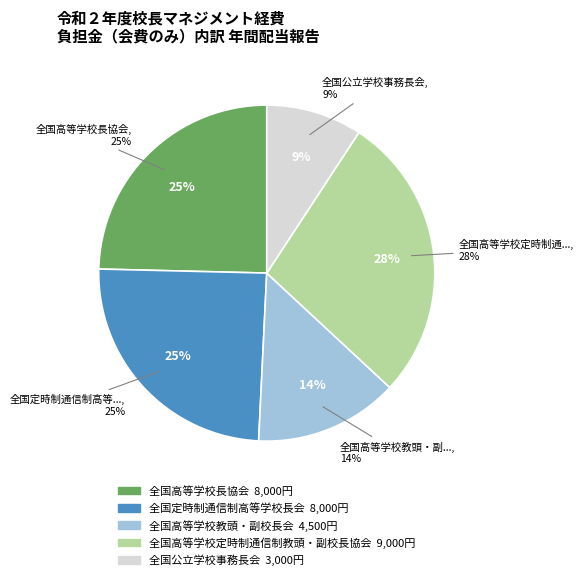

How many slices are in this pie chart?

5